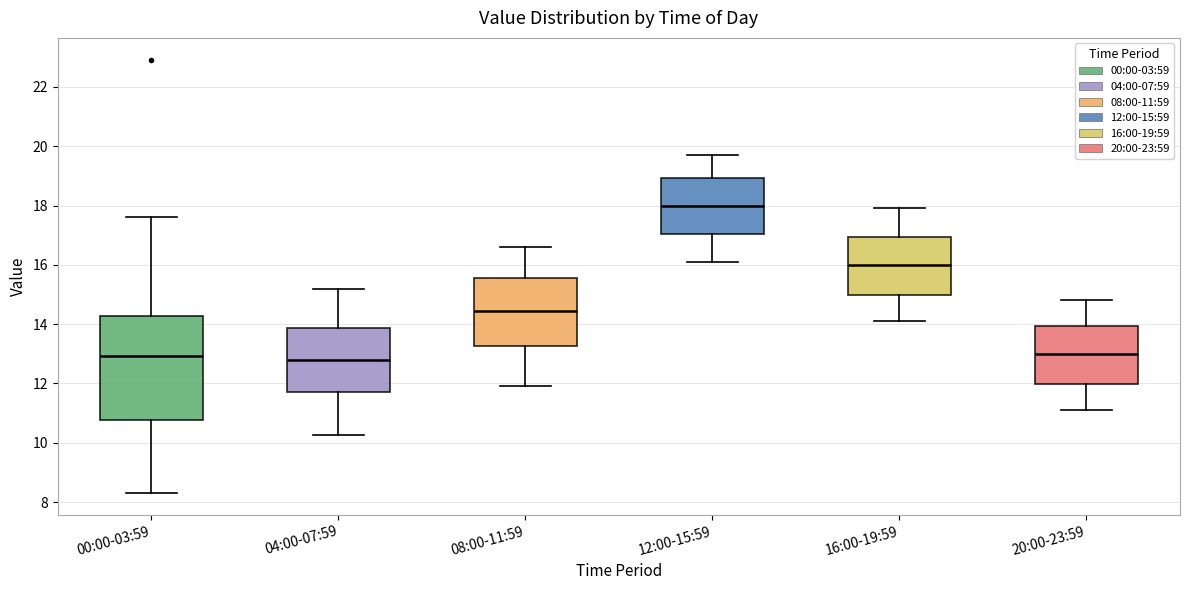

Which box is the tallest, from its lower edge to its upper edge?

00:00-03:59